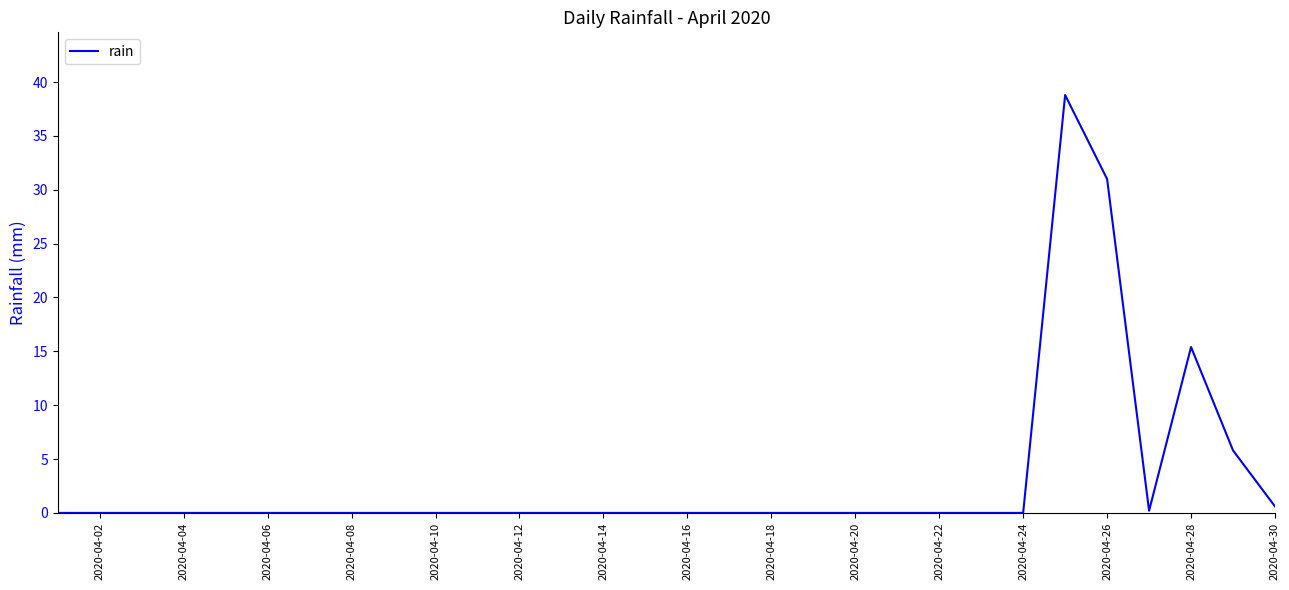

What is the greatest value displayed?

38.8